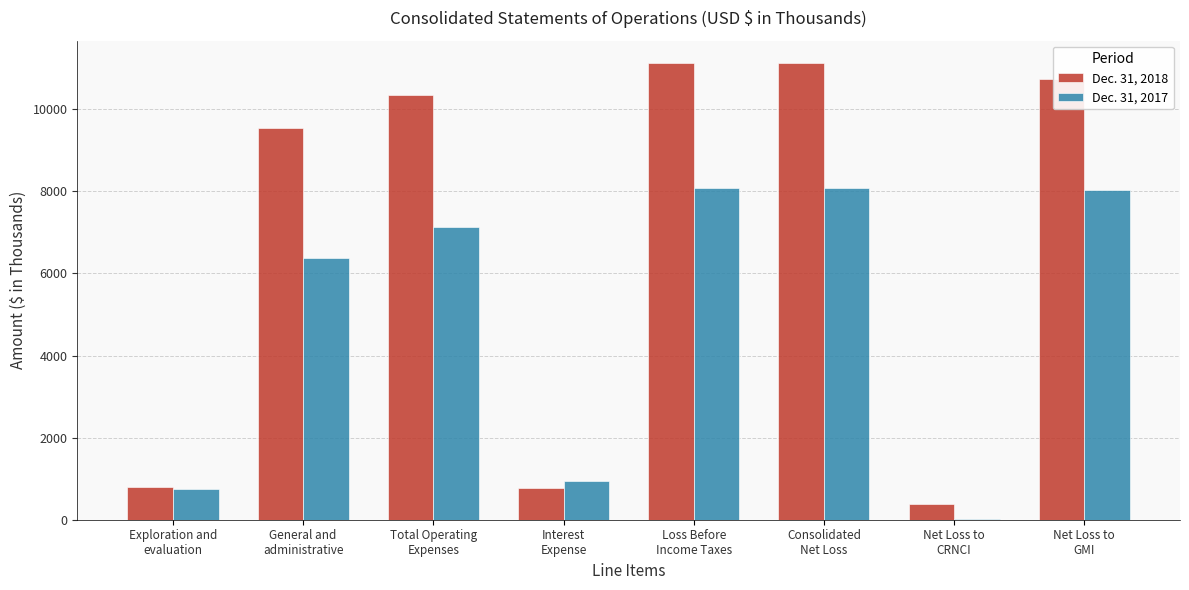

At which label is Dec. 31, 2018 closest to 5744?

General and
administrative